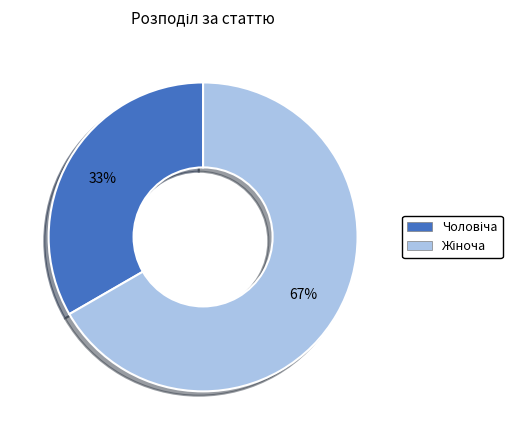

Is there a majority slice in this chart?

Yes